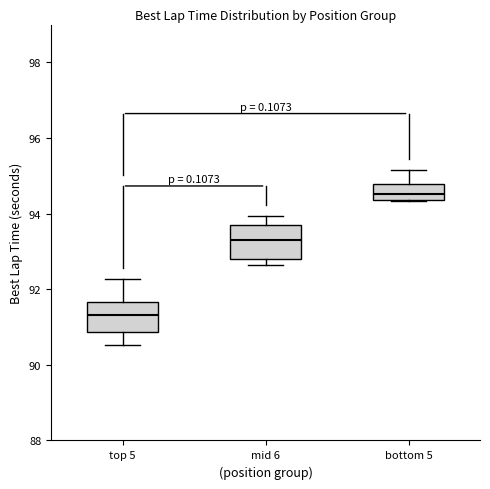

Where does the upper whisker of the box for mid 6 end on the y-axis? The values are not printed on the chart, so give them approximately, as read against the axis.

94.0